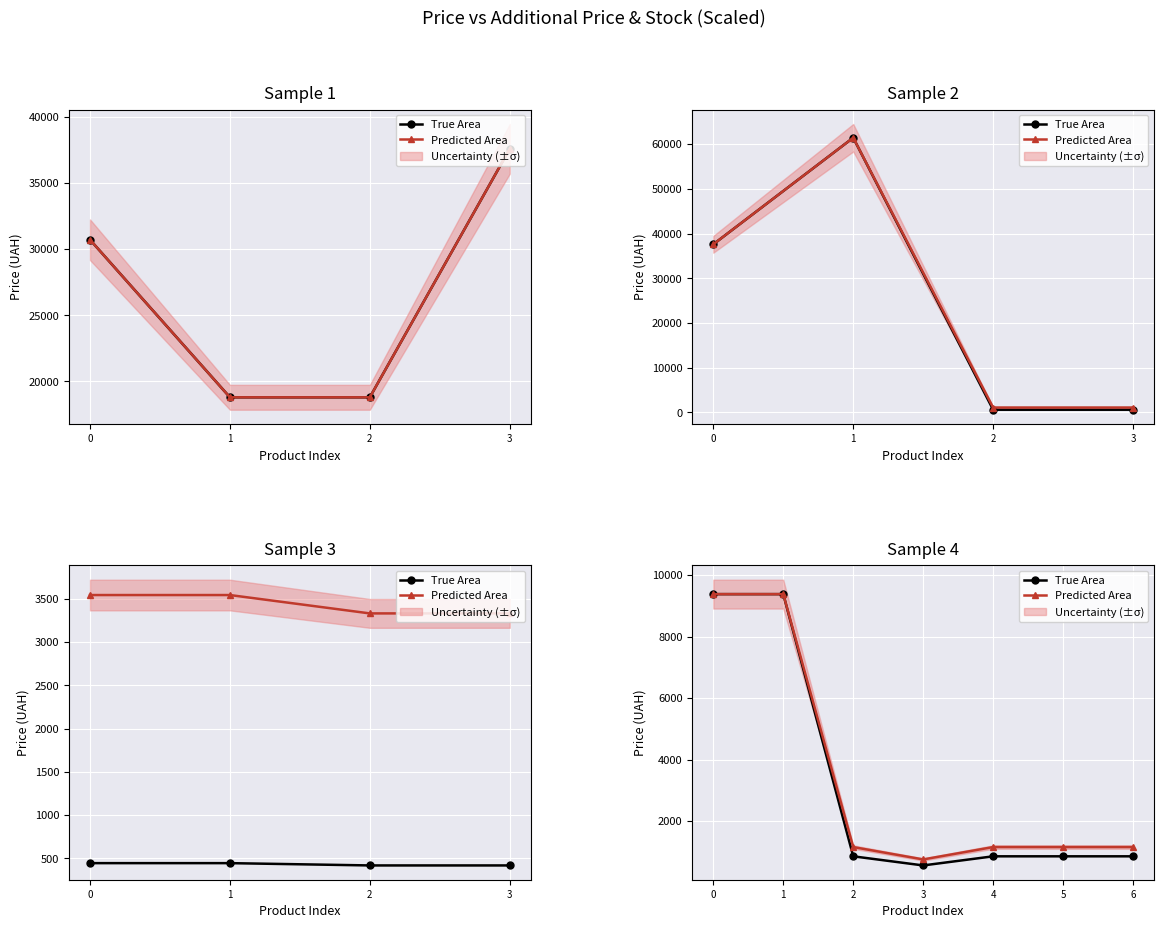

Between 0 and 5, which series saw the biggest shift?

True Area